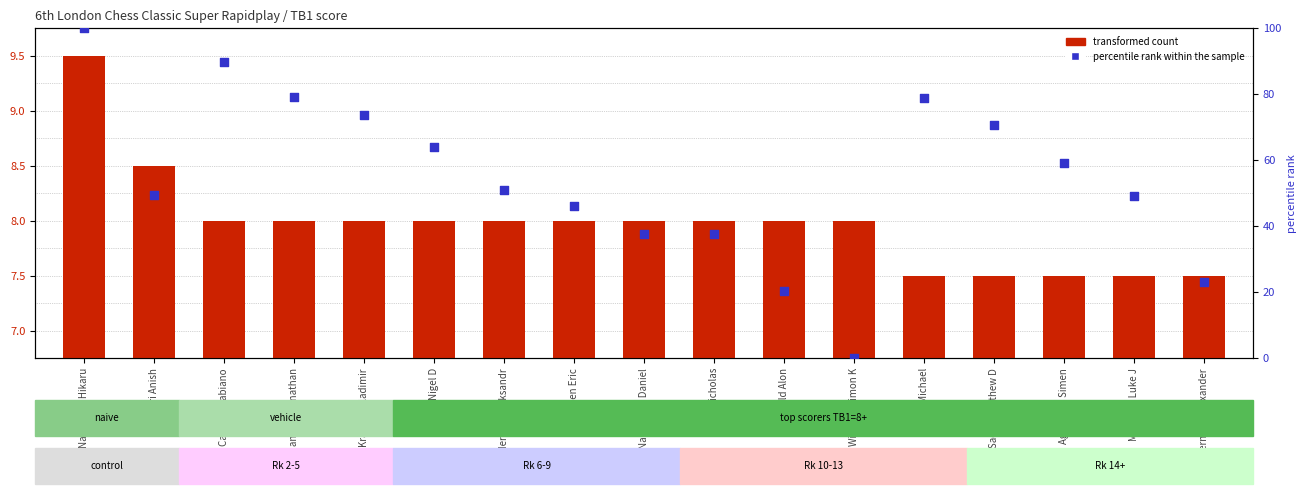

What is the total value across all series at McShane Luke J?

56.7